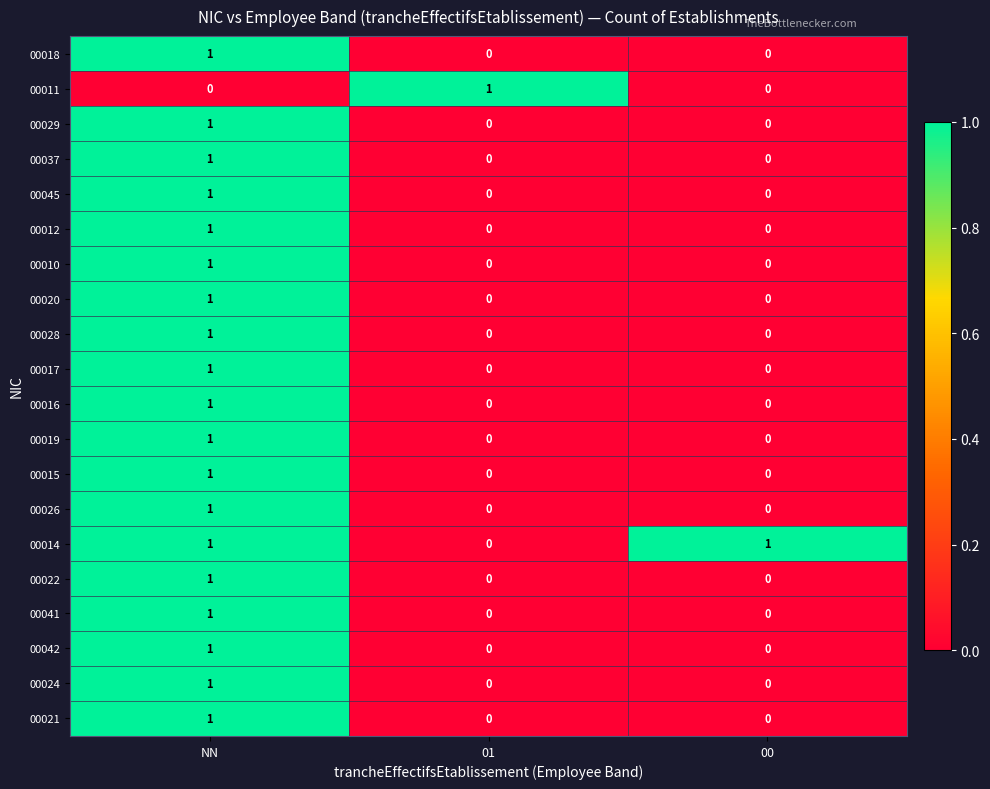

How many 00016 values are between 0 and 1?

3